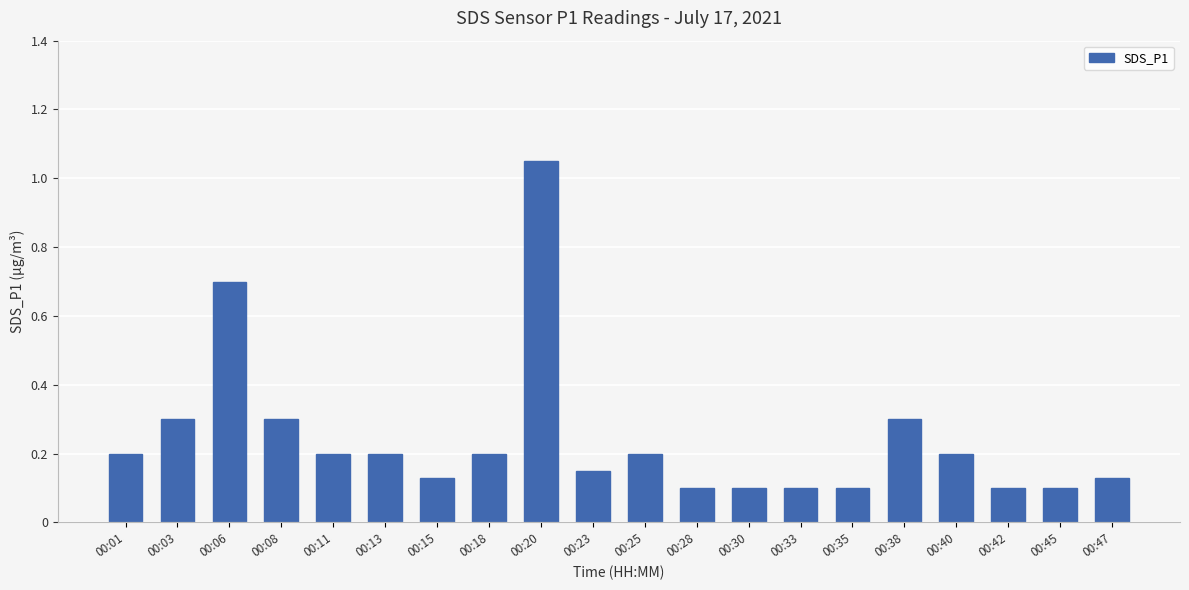

The value at 00:06 is 0.2. True or false?

False